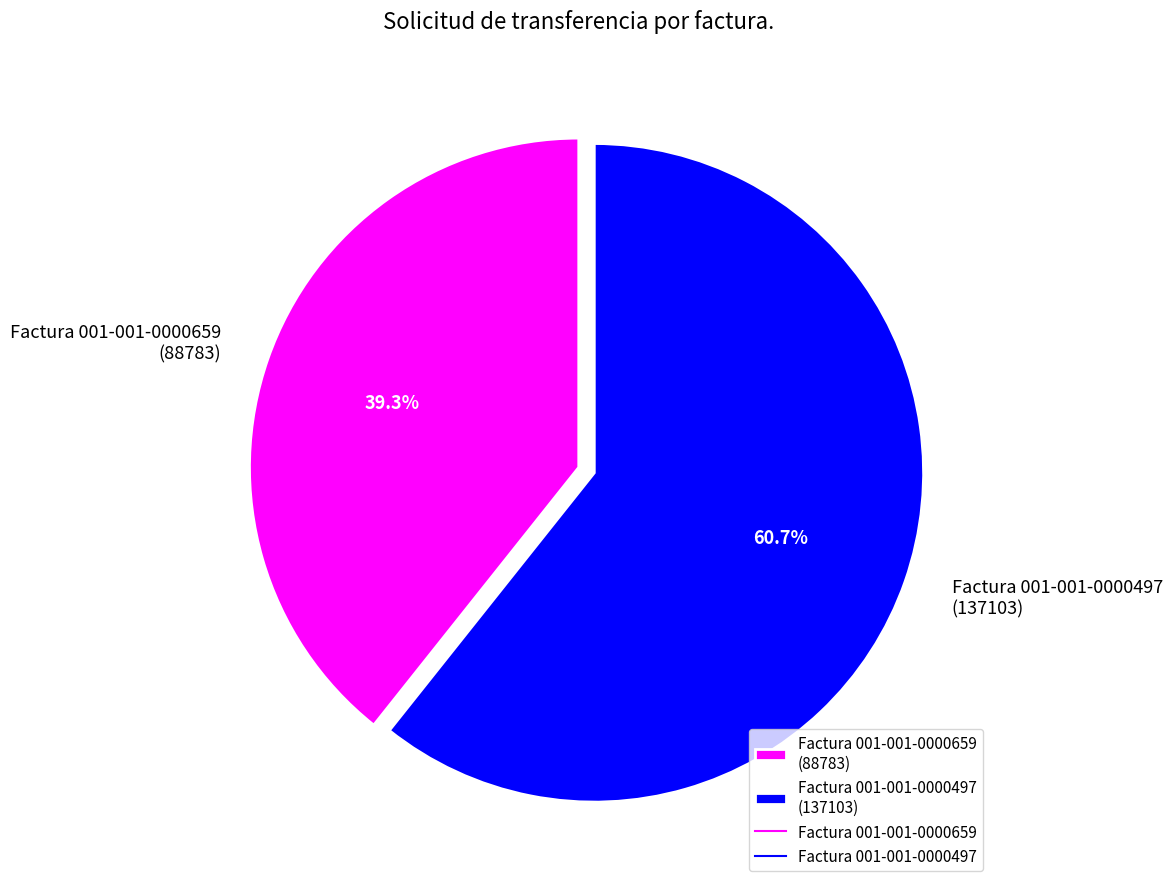

Which category has the biggest portion of the pie?

Factura 001-001-0000497 (137103)